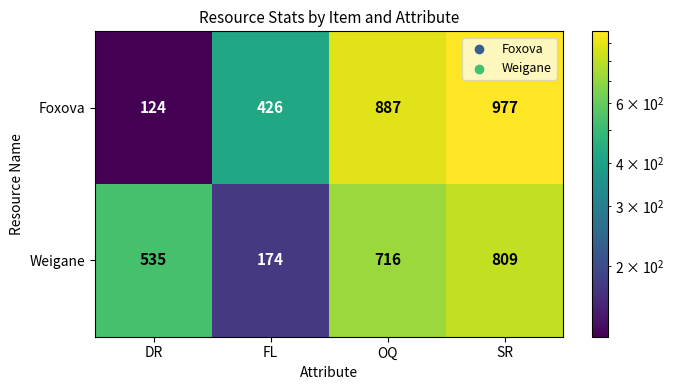

How many distinct data groups are displayed?

2